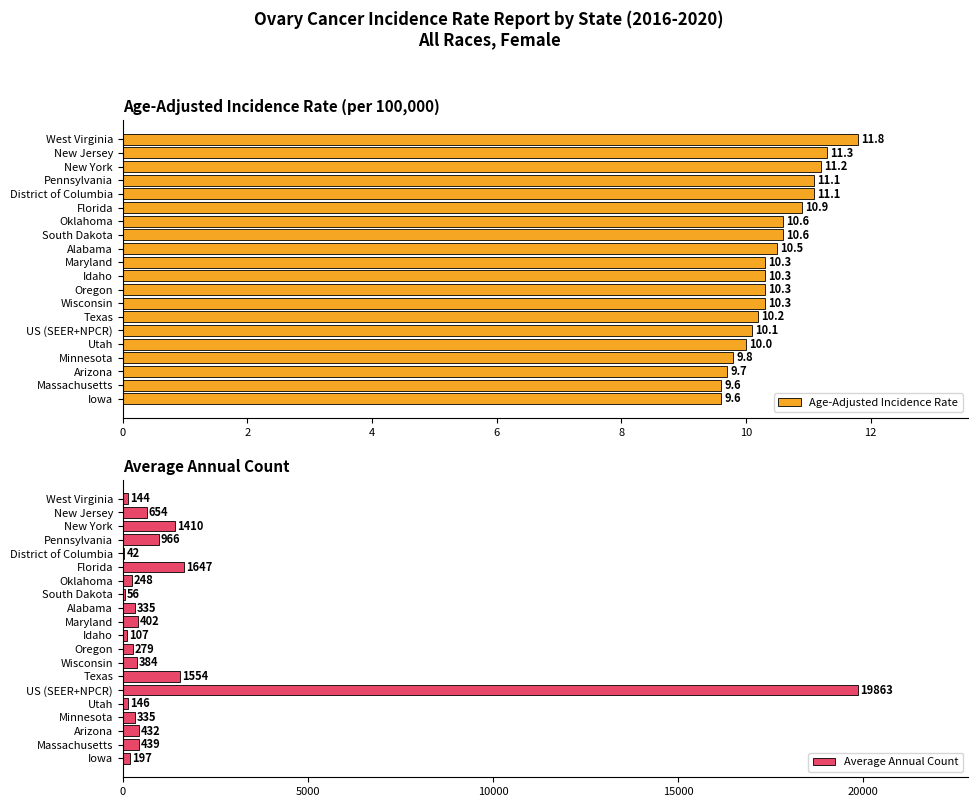

What is the difference between the second highest and second lowest values in the Age-Adjusted Incidence Rate series?

1.7